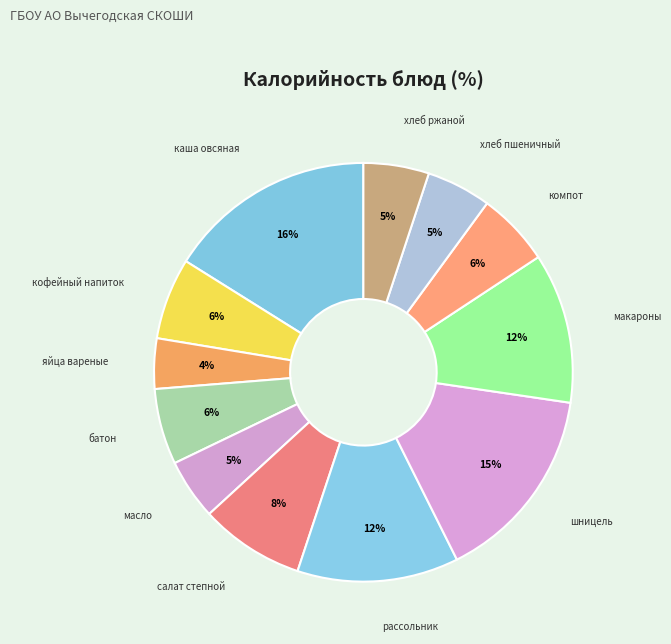

What is the smallest slice in the pie chart?

яйца вареные